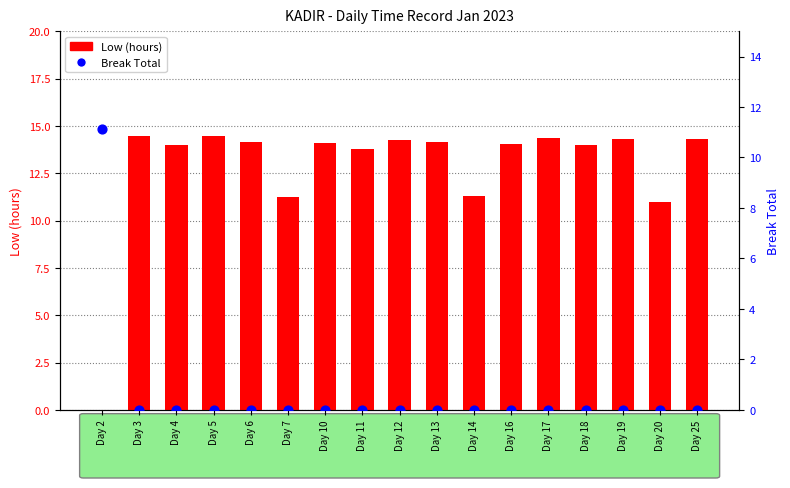

At which category is the sum across all series the highest?

Day 5